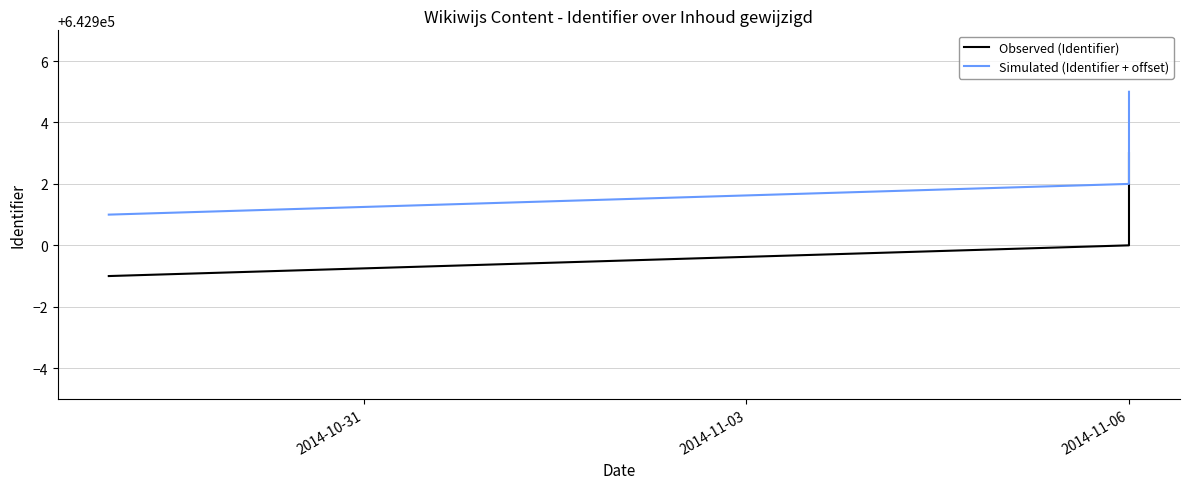

True or false: Simulated (Identifier + offset) and Observed (Identifier) intersect in this chart.

False